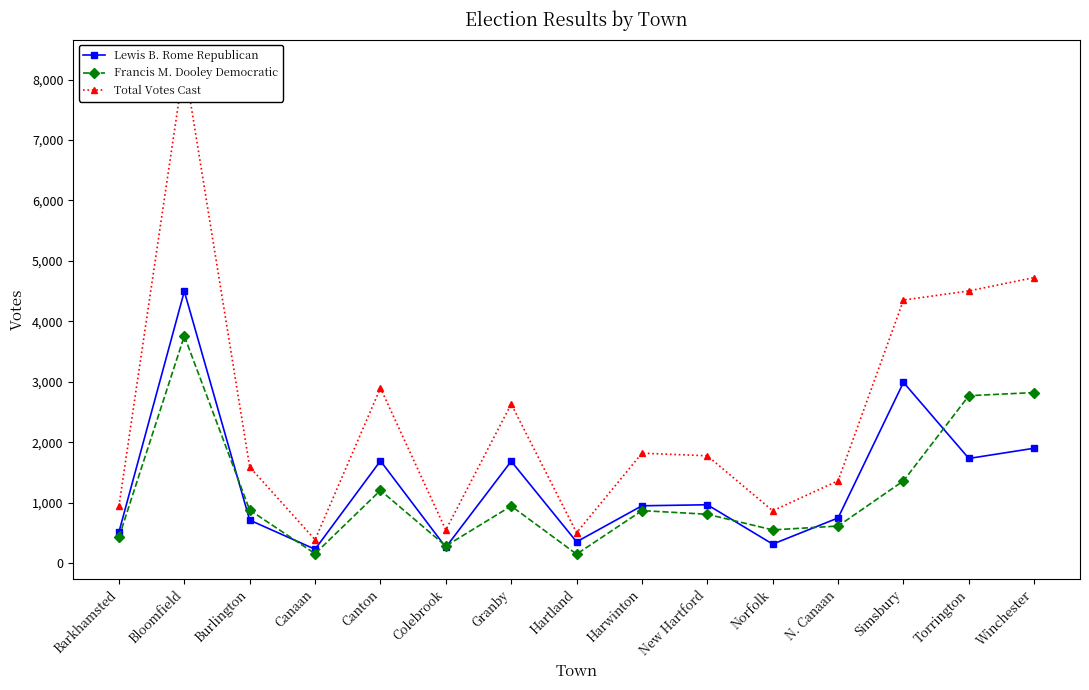

What are all the series names shown in the legend?

Lewis B. Rome Republican, Francis M. Dooley Democratic, Total Votes Cast